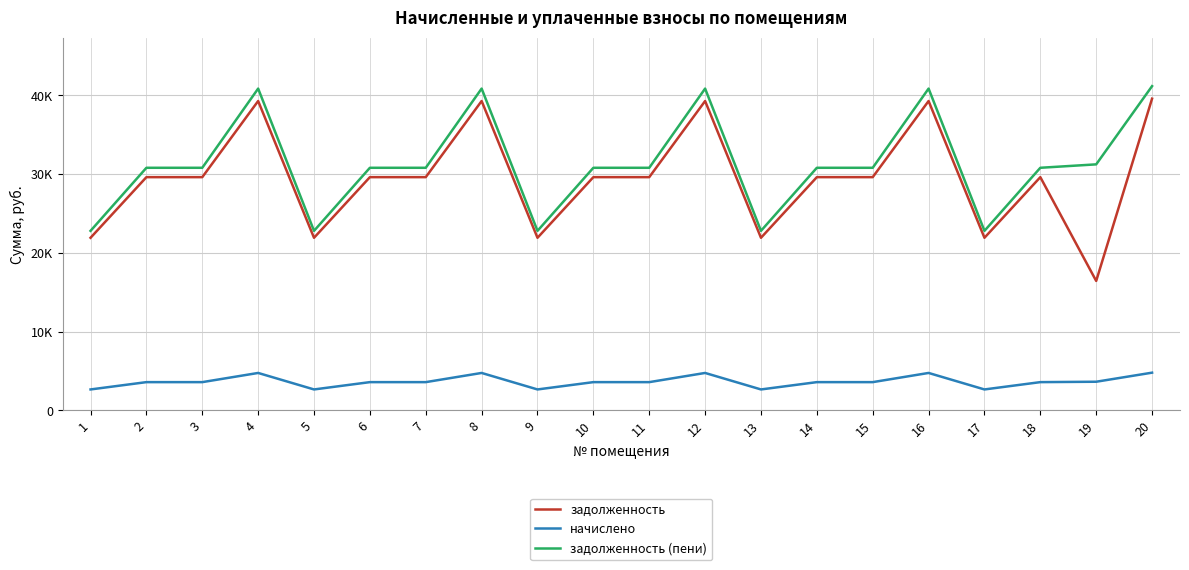

What is the difference between the задолженность values at 3 and 13?

7699.7